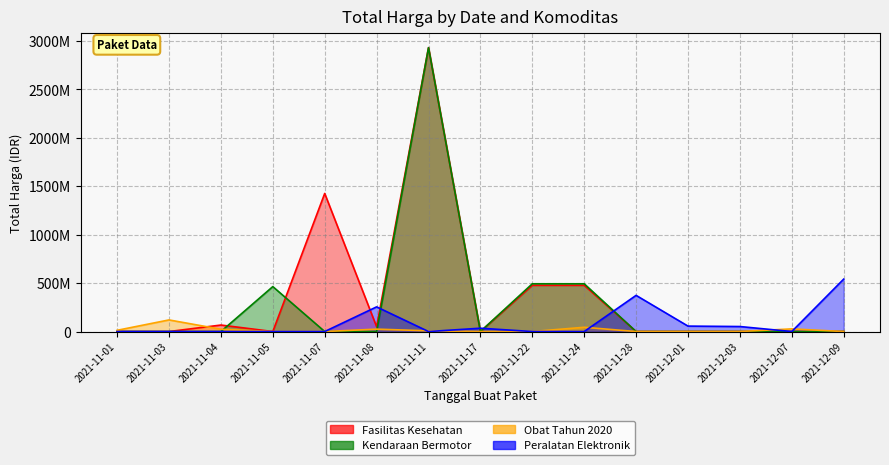

What is the spread (max minus min) of values at 2021-12-01?

56152800